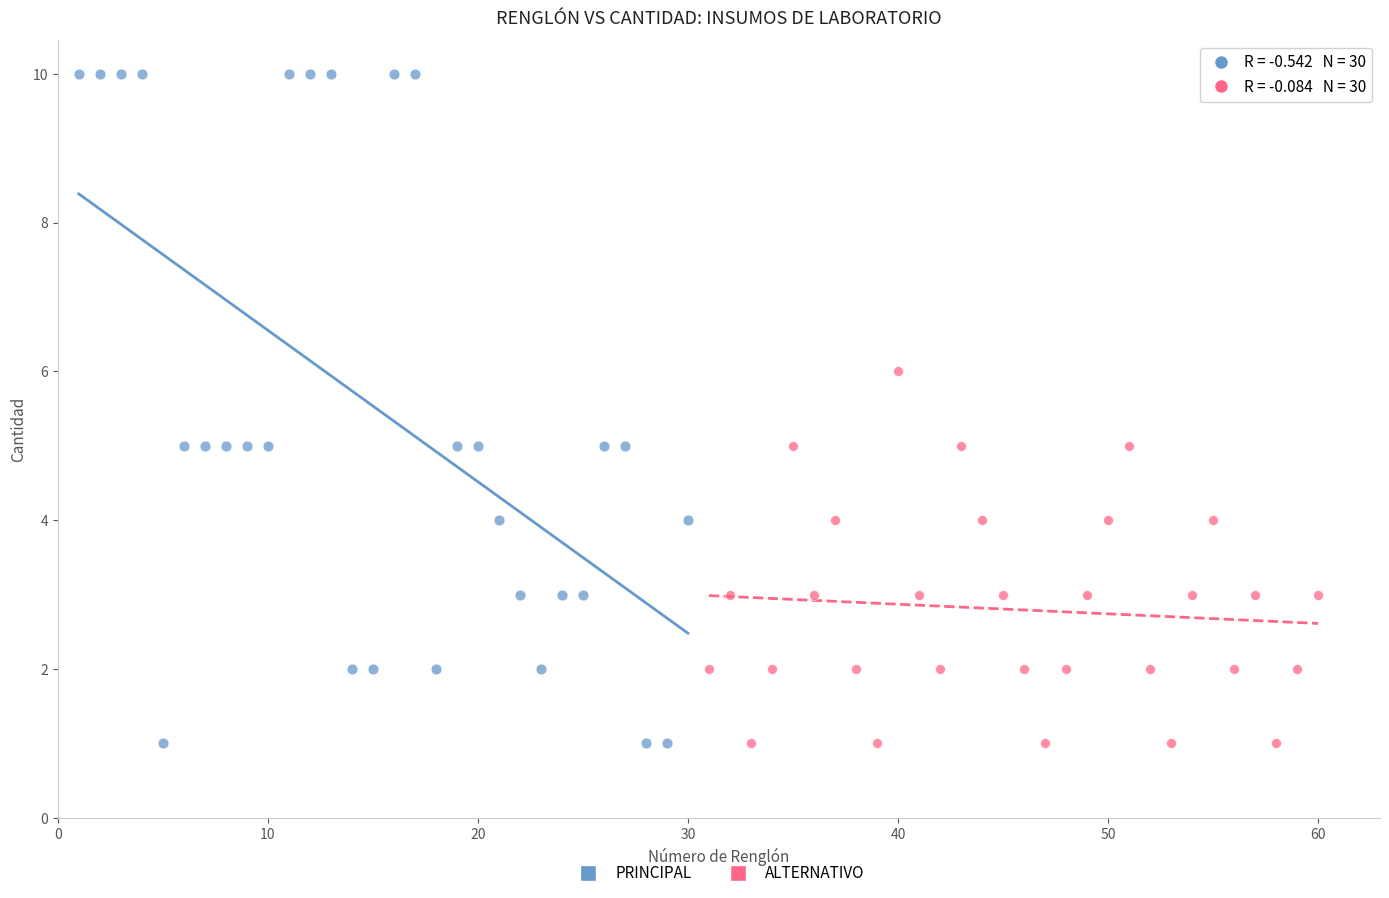

Which series reaches the maximum Y coordinate?

PRINCIPAL